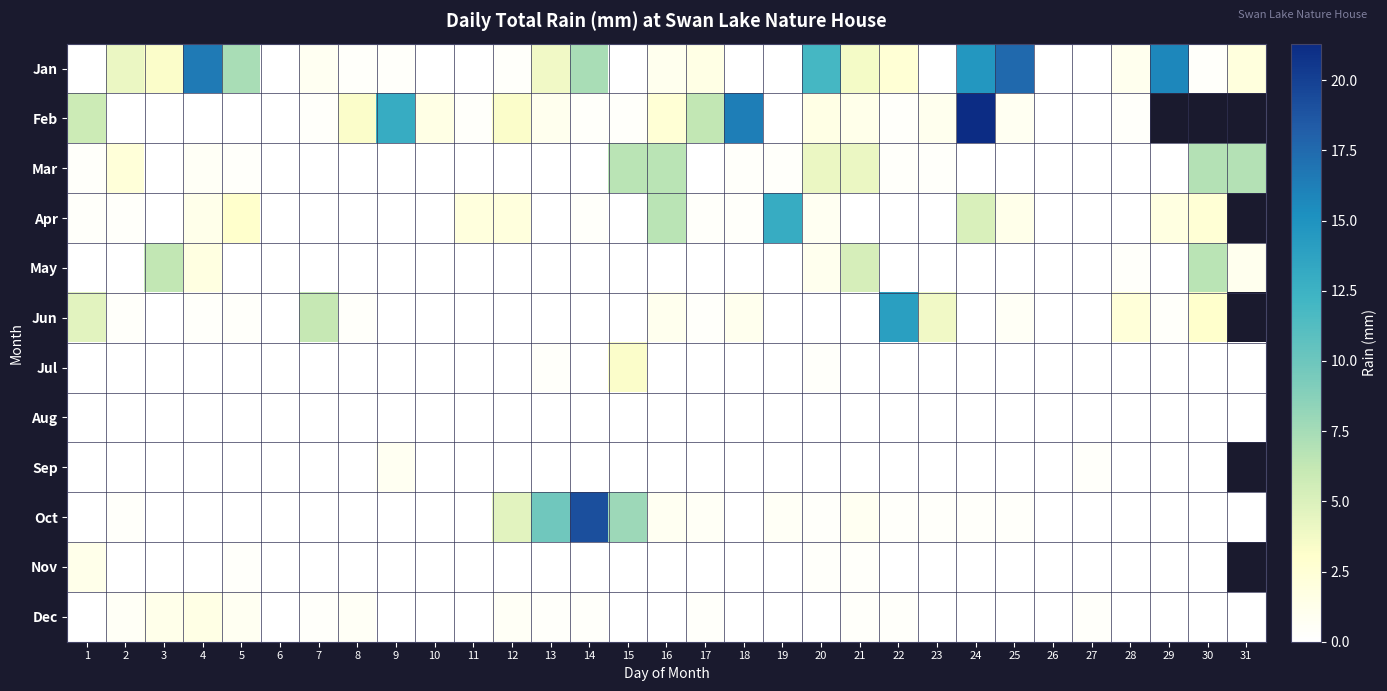

List the labels in order of May value, smallest first.

1, 2, 5, 6, 7, 8, 9, 10, 11, 12, 13, 14, 15, 16, 17, 18, 19, 22, 23, 24, 25, 26, 27, 29, 28, 20, 31, 4, 21, 3, 30